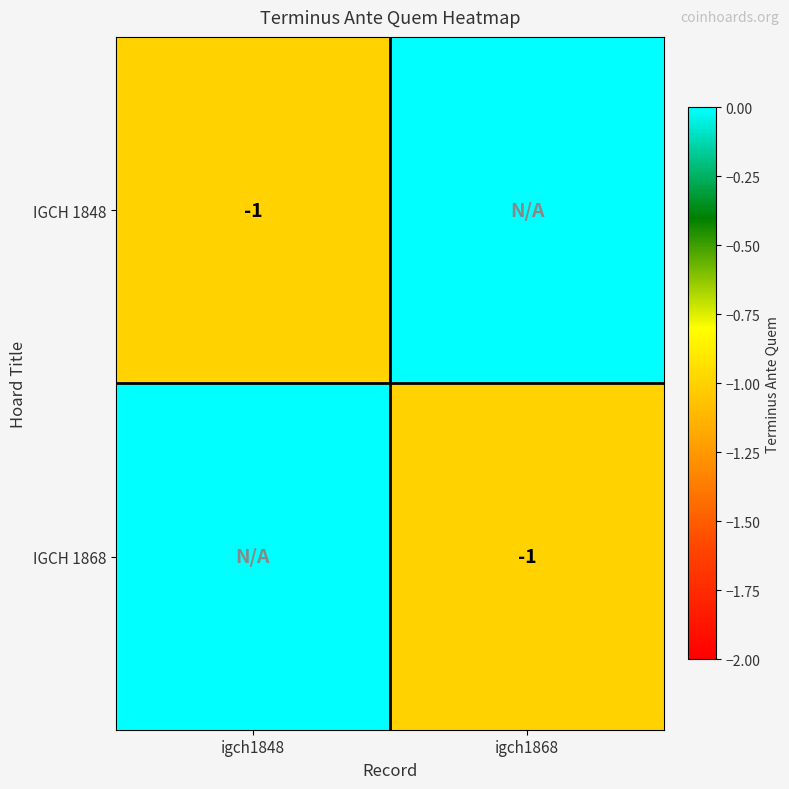

The IGCH 1868 series shows -1 at igch1868. True or false?

True